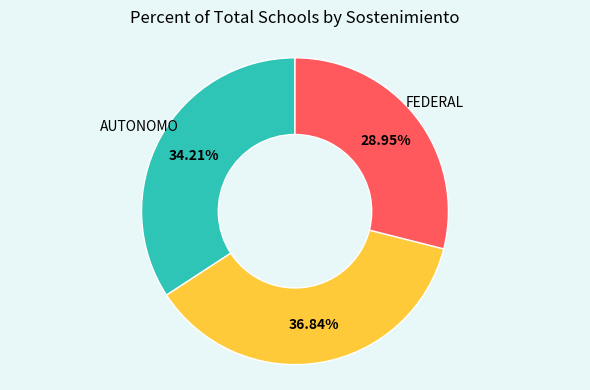

Count the number of slices in the pie.

3